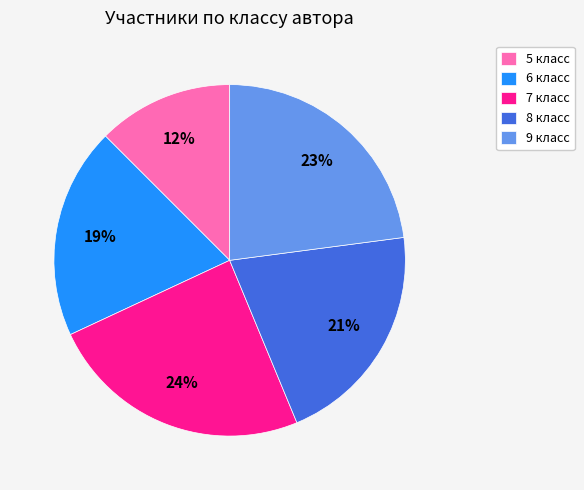

To the nearest percent, what portion does 6 класс represent?

19%